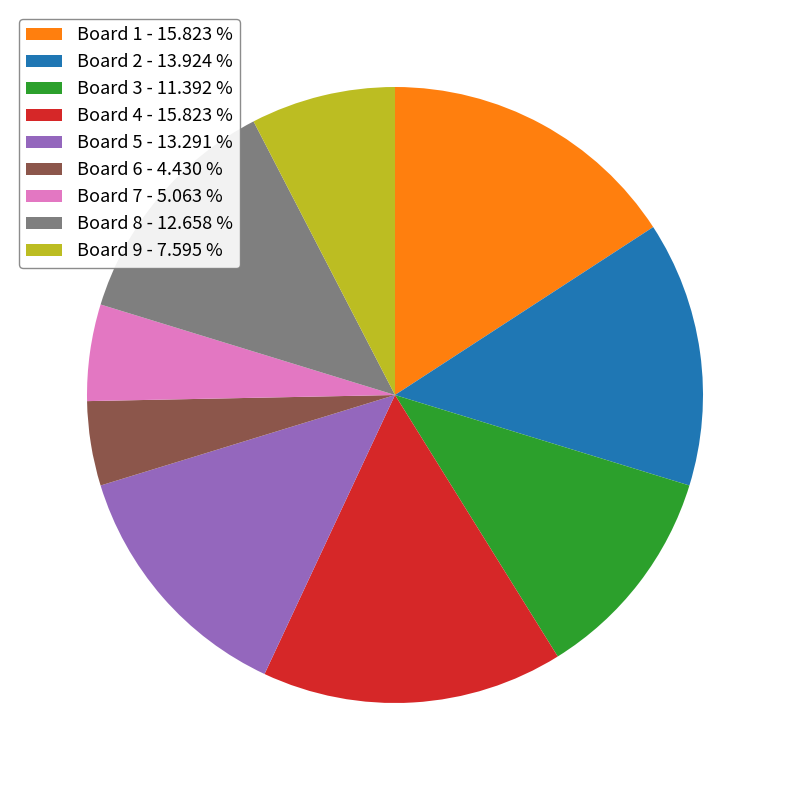

Is the sum of Board 4 - 15.823 % and Board 2 - 13.924 % greater than half?

No